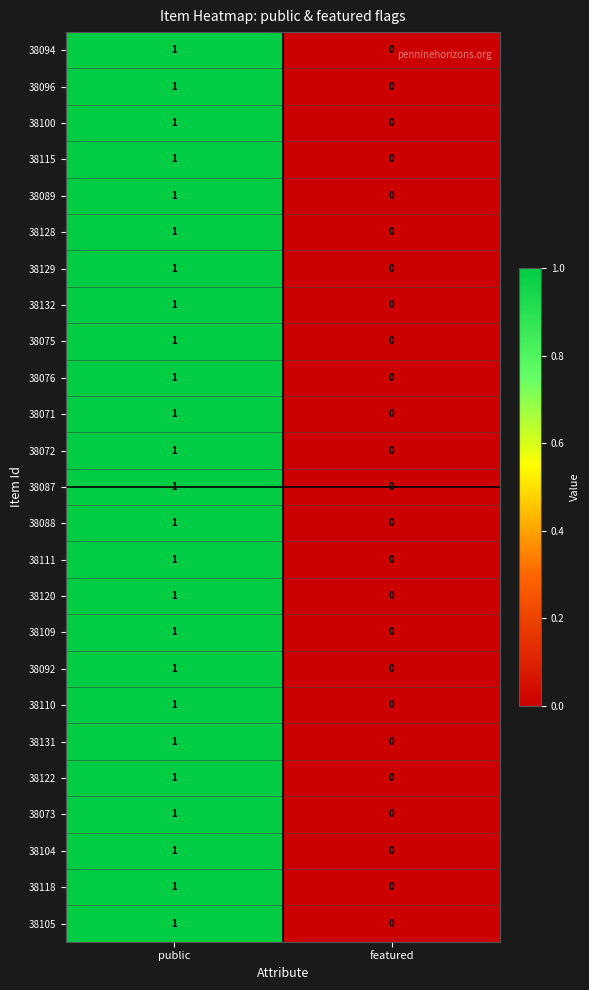

At which label is 38073 closest to 0?

featured